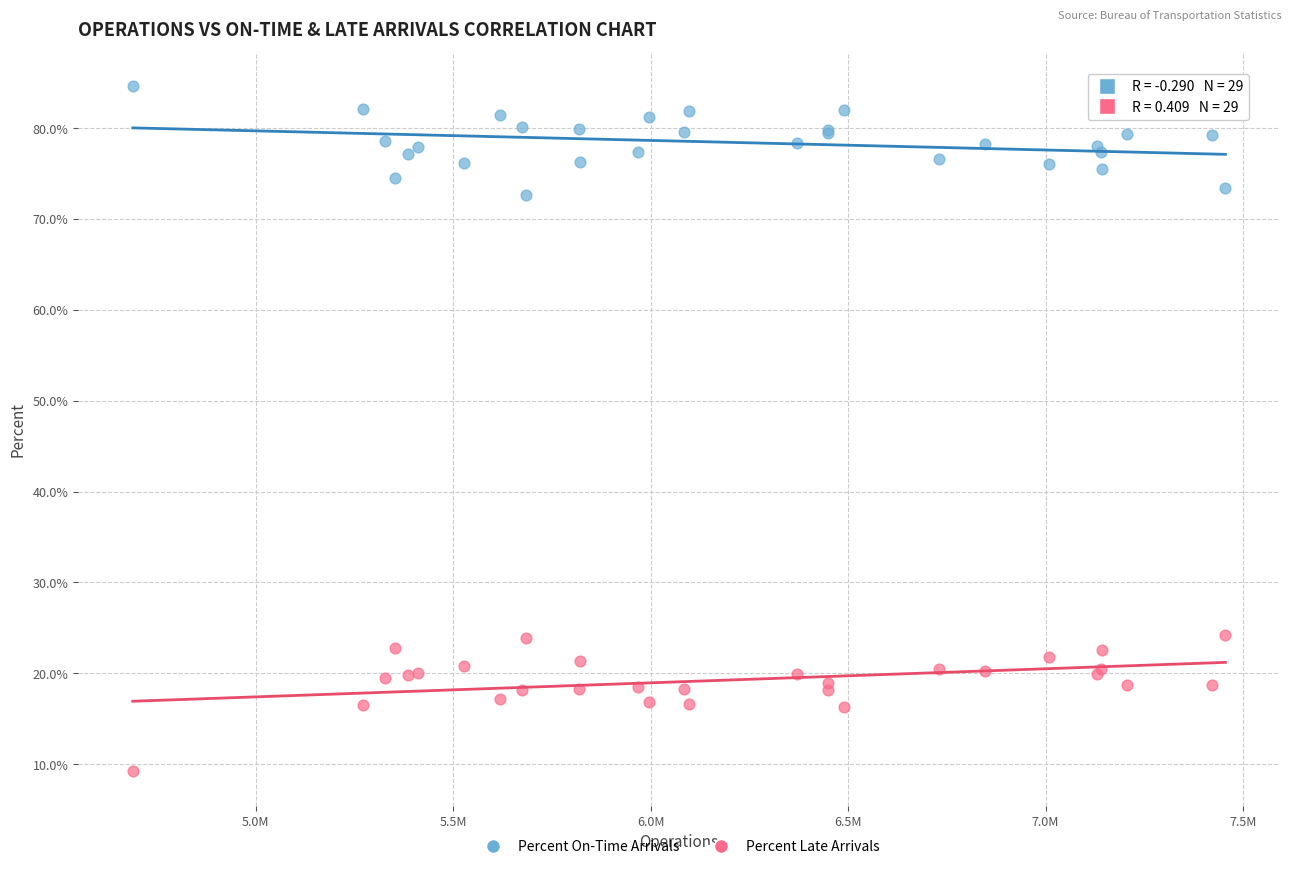

What is the X range (max minus min) for the scatter plot?

2767104.0